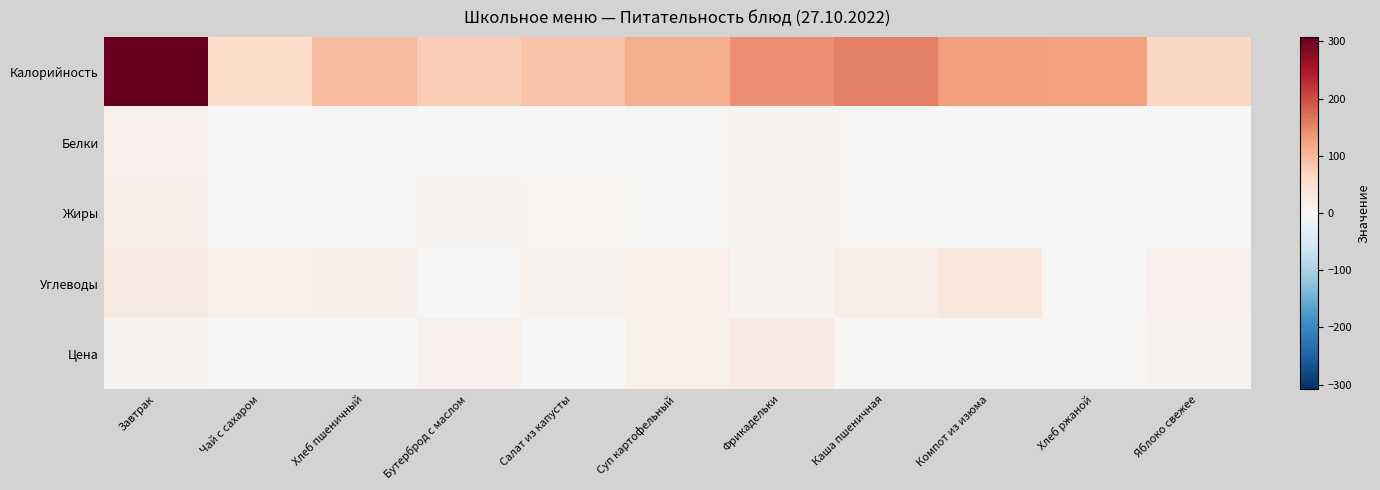

How many distinct data groups are displayed?

5